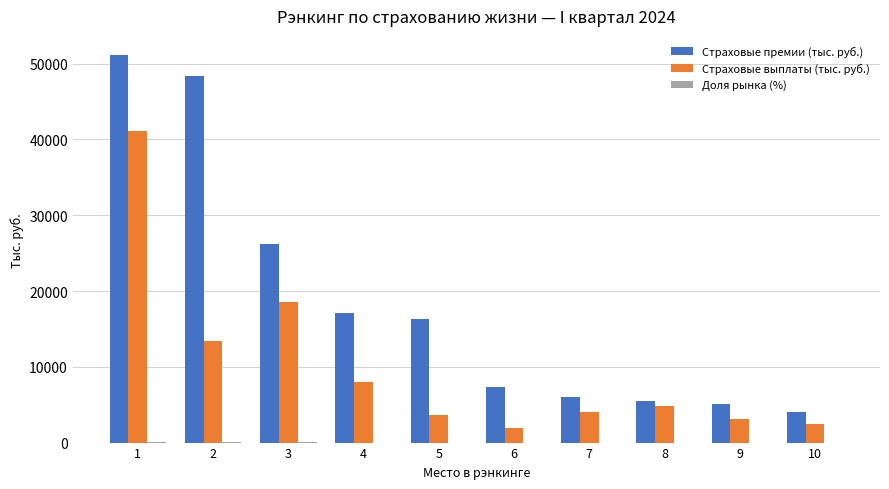

Which series changed the most between 1 and 2?

Страховые выплаты (тыс. руб.)